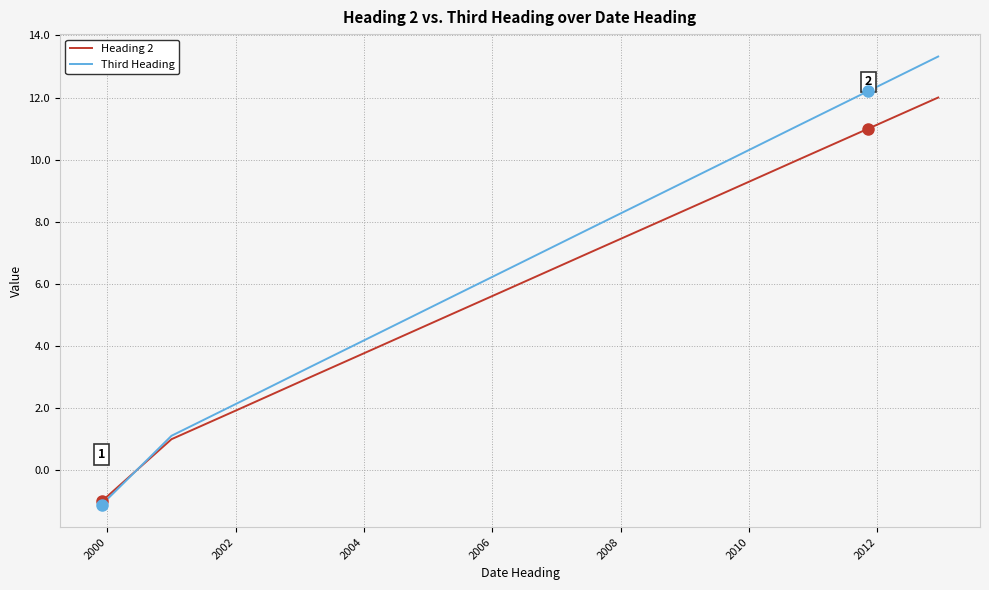

What is the lowest value of the Heading 2 series?

-1.0